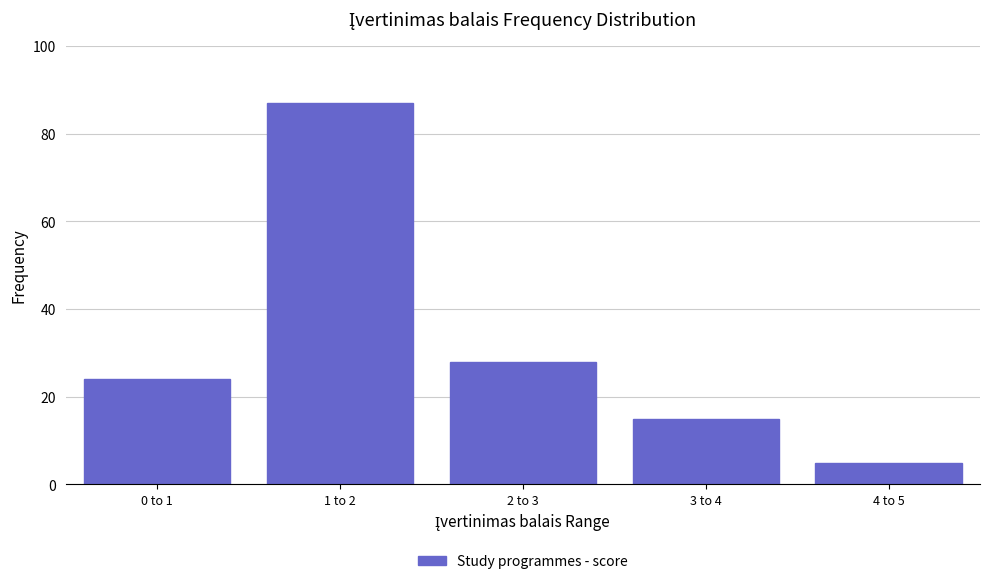

Reading left to right, list all the values displayed in this chart.

24	87	28	15	5